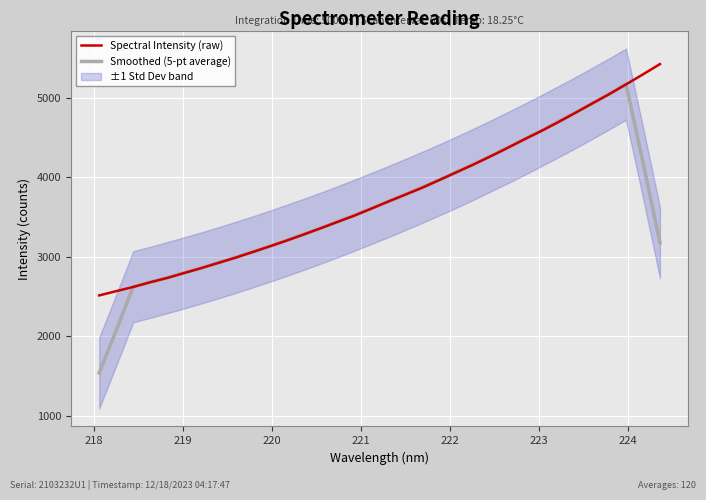

What is the lowest value of the Smoothed (5-pt average) series?

1541.1